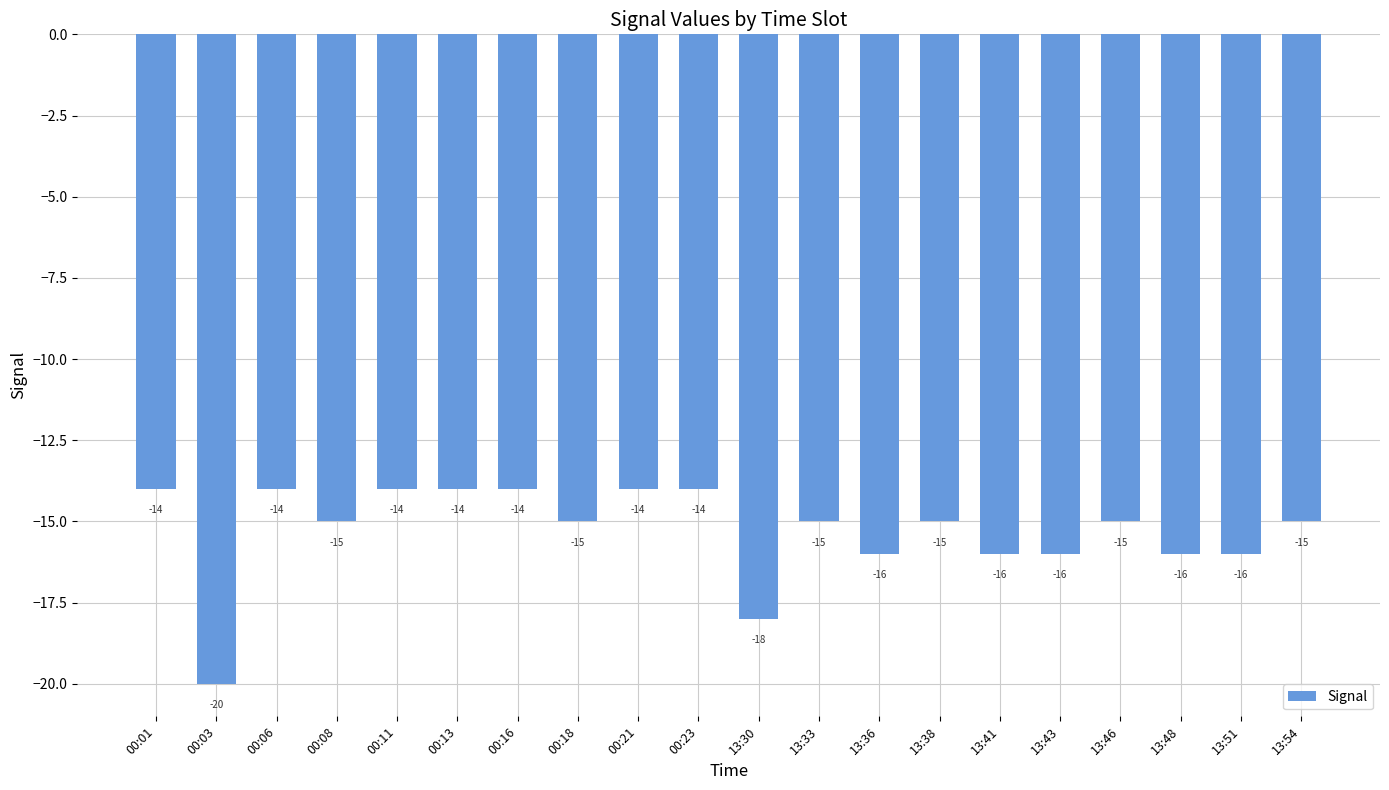

What is the difference between the maximum and minimum values?

6